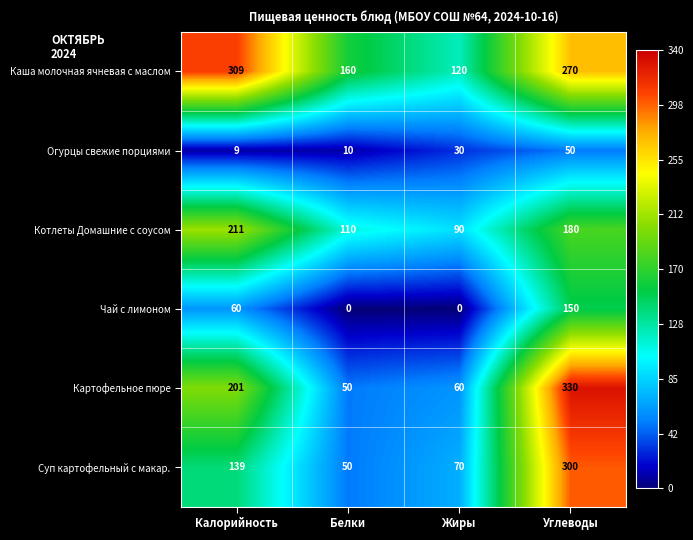

List the series in order of their peak value, highest first.

Картофельное пюре, Каша молочная ячневая с маслом, Суп картофельный с макар., Котлеты Домашние с соусом, Чай с лимоном, Огурцы свежие порциями